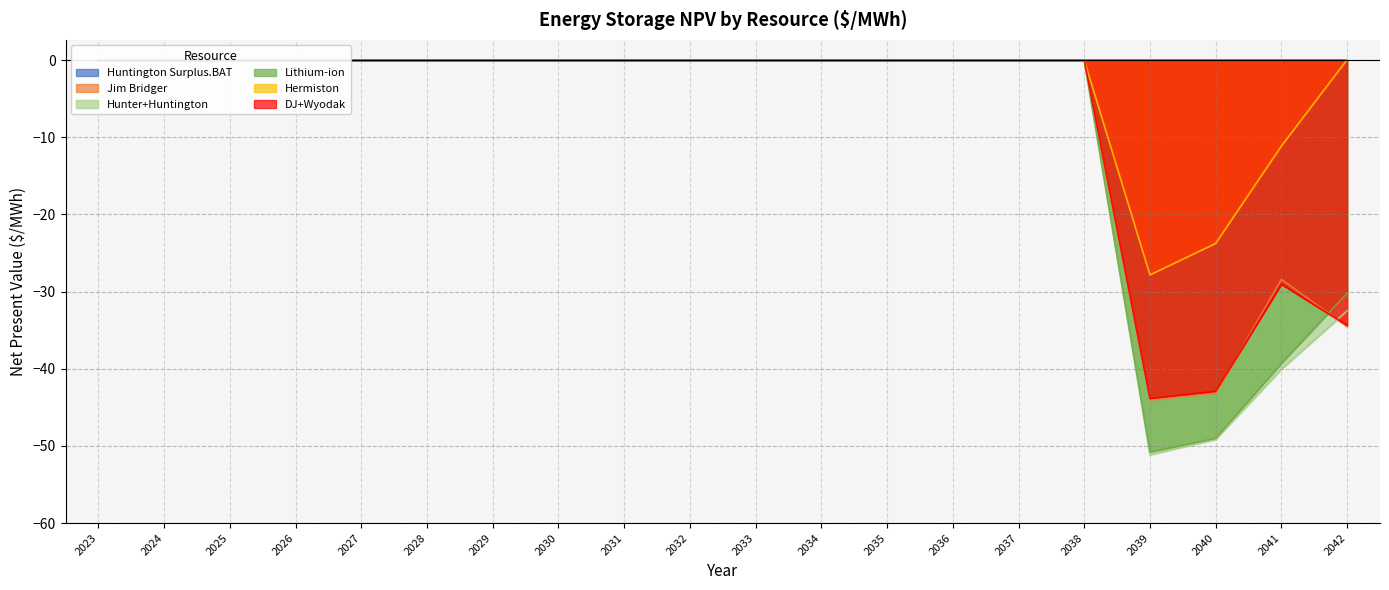

List the labels in order of BAT.PX.UTS._.___.Hunter+Huntington value, largest first.

2023, 2024, 2025, 2026, 2027, 2028, 2029, 2030, 2031, 2032, 2033, 2034, 2035, 2036, 2037, 2038, 2042, 2041, 2040, 2039